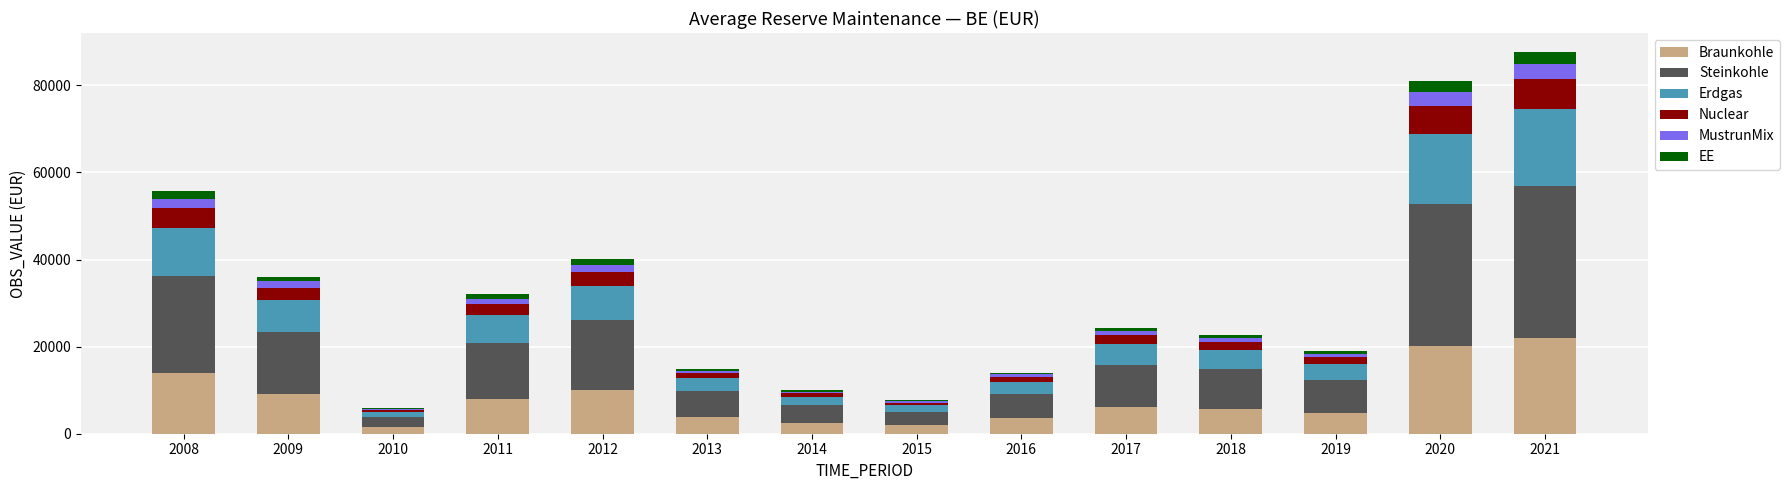

True or false: Braunkohle has a value of 2495.6 at 2014.

True